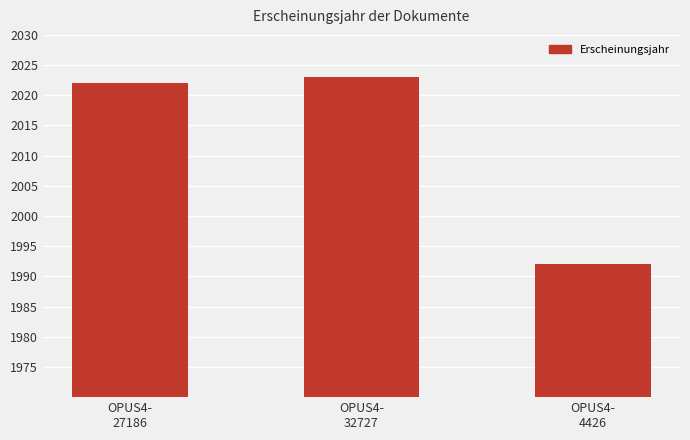

How many bars are there in total?

3